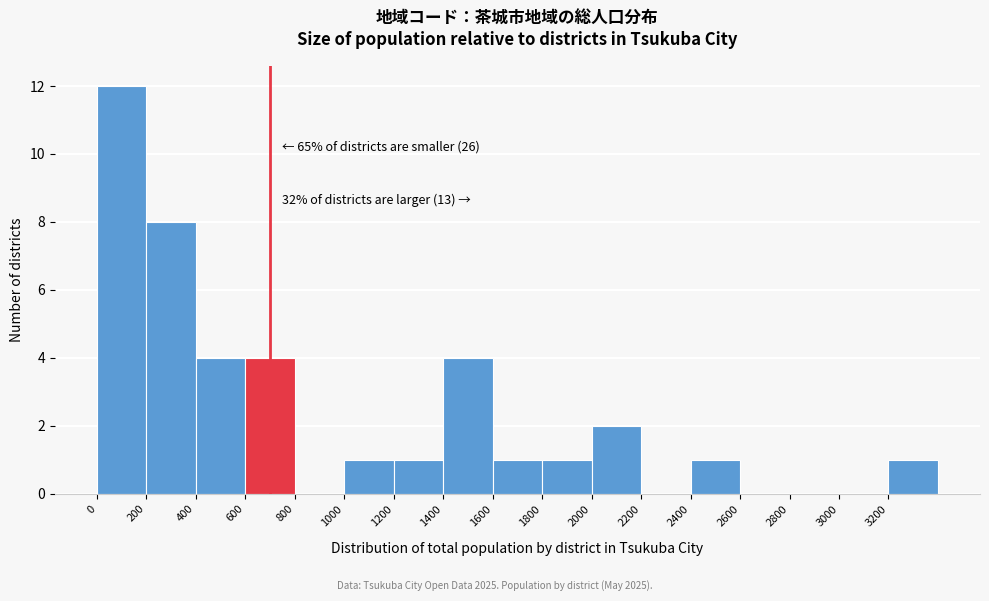

Which range on the x-axis has the tallest bar?

0 to 200